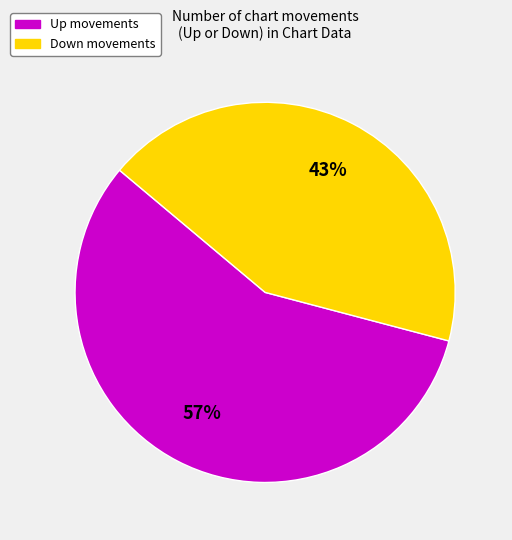

To the nearest percent, what is the average slice percentage?

50%